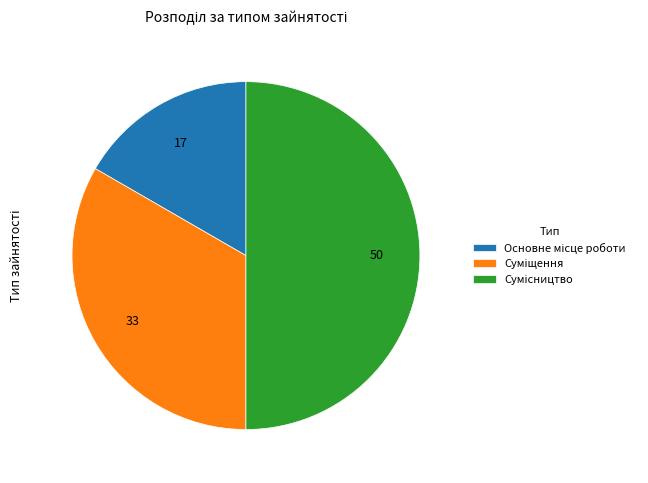

How many segments does this pie chart have?

3